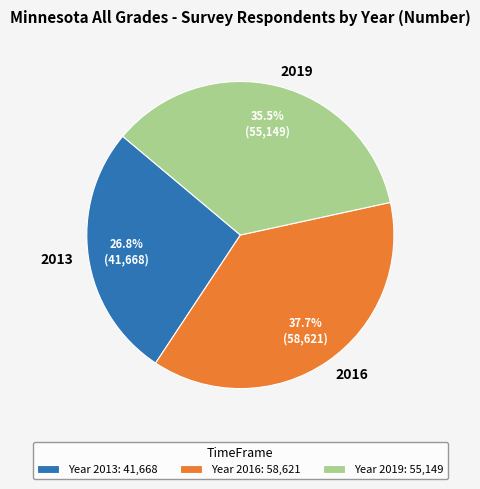

What is the smallest slice in the pie chart?

2013